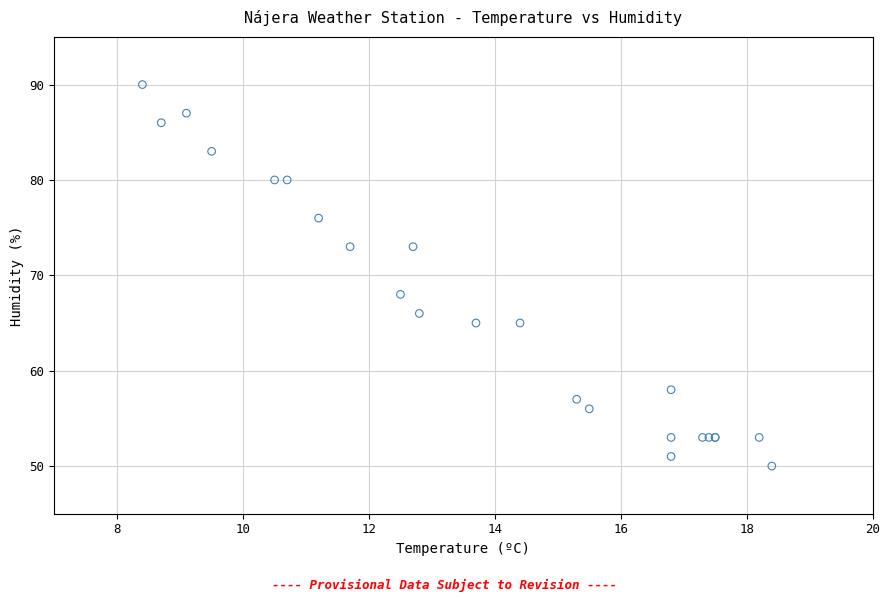

What Y value in the scatter plot is closest to 70?

68